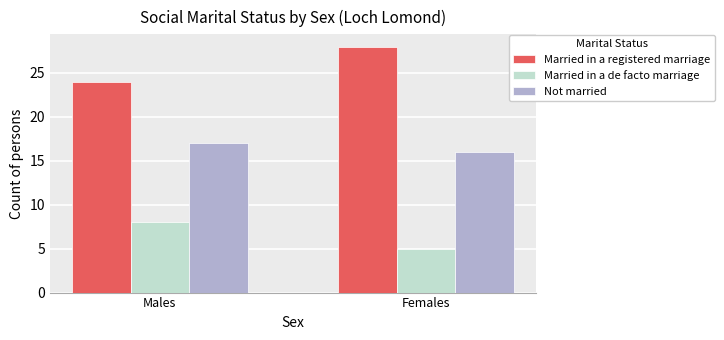

Is the value of Not married at Males greater than the value of Married in a registered marriage at Males?

No